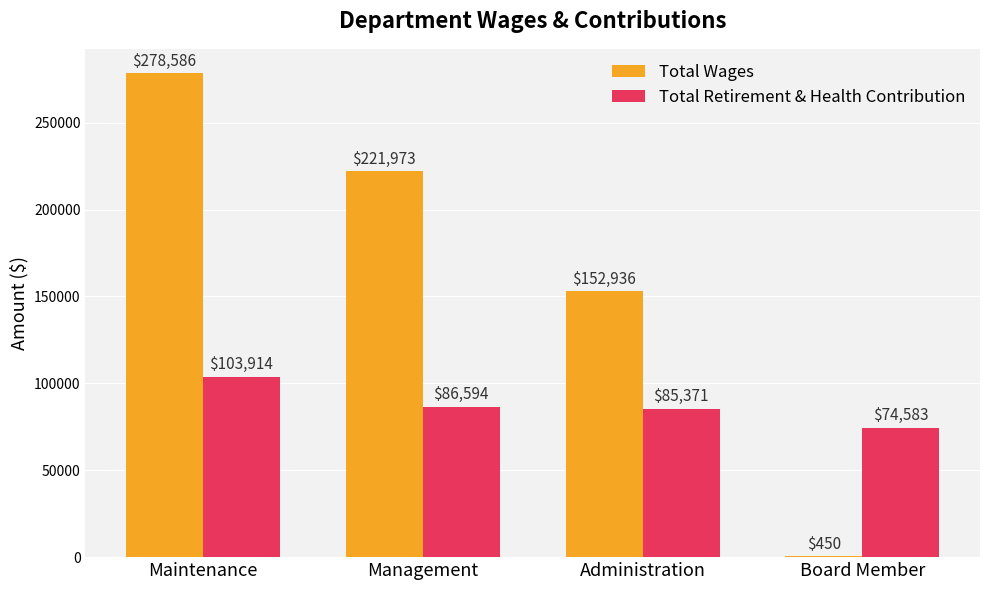

How many series are shown in this chart?

2